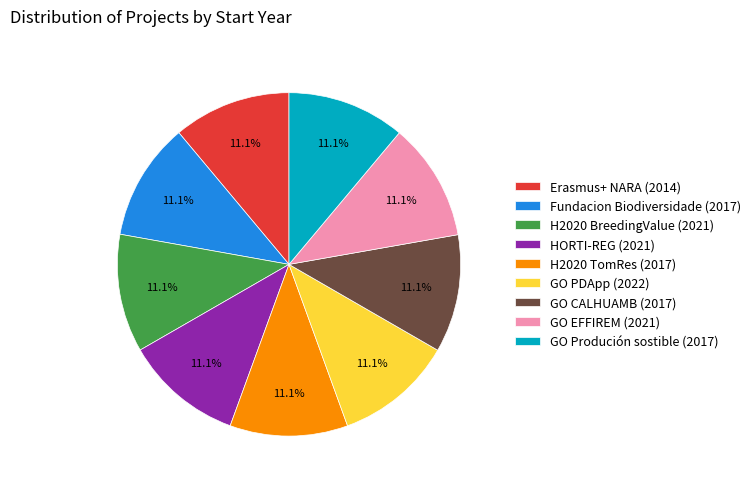

Does GO CALHUAMB (2017) represent more than half of the total?

No